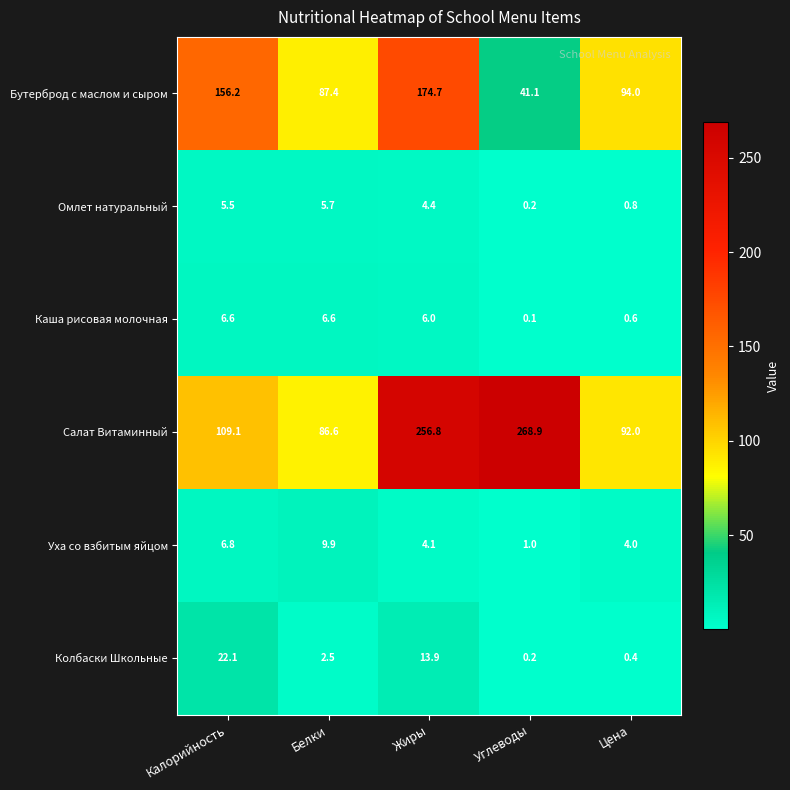

Between Белки and Жиры, which series saw the biggest shift?

Салат Витаминный